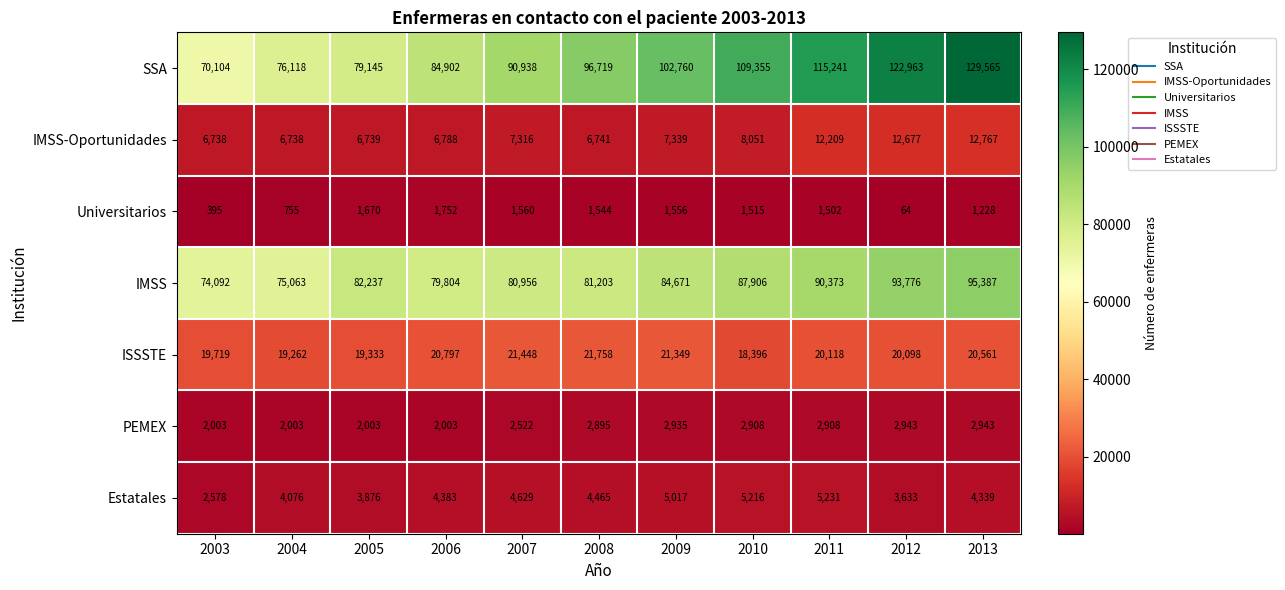

What is the difference between the Estatales values at 2009 and 2012?

1384